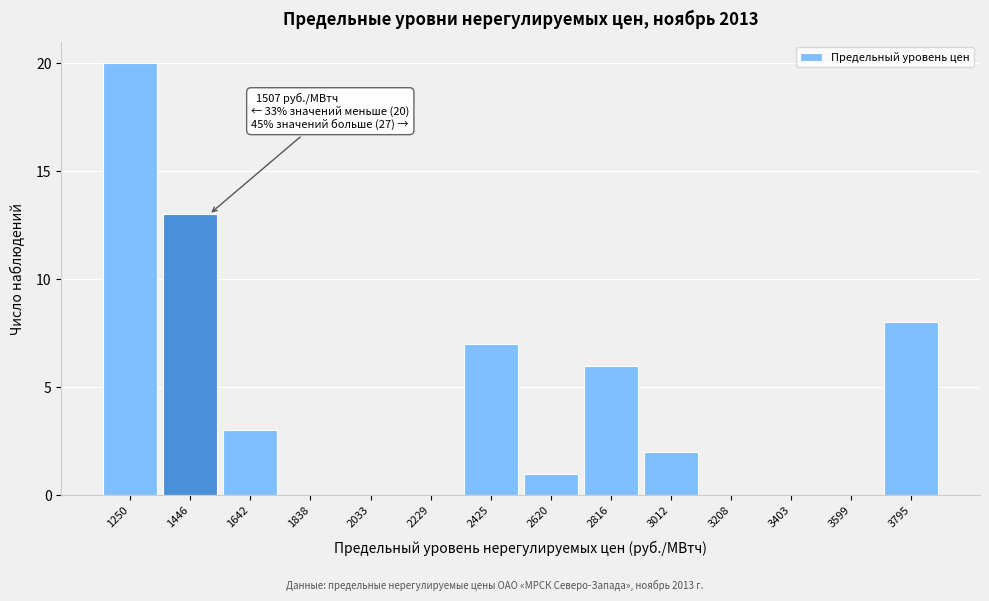

Over which range of the x-axis is the bar tallest?

1160 to 1340